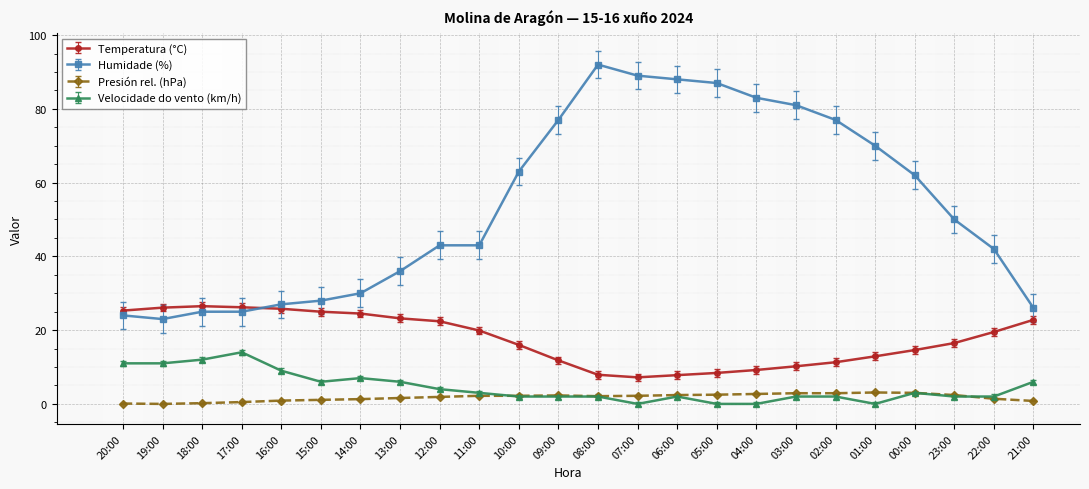

List the series in order of their peak value, highest first.

Humidade (%), Temperatura (°C), Velocidade do vento (km/h), Presión rel. (hPa)